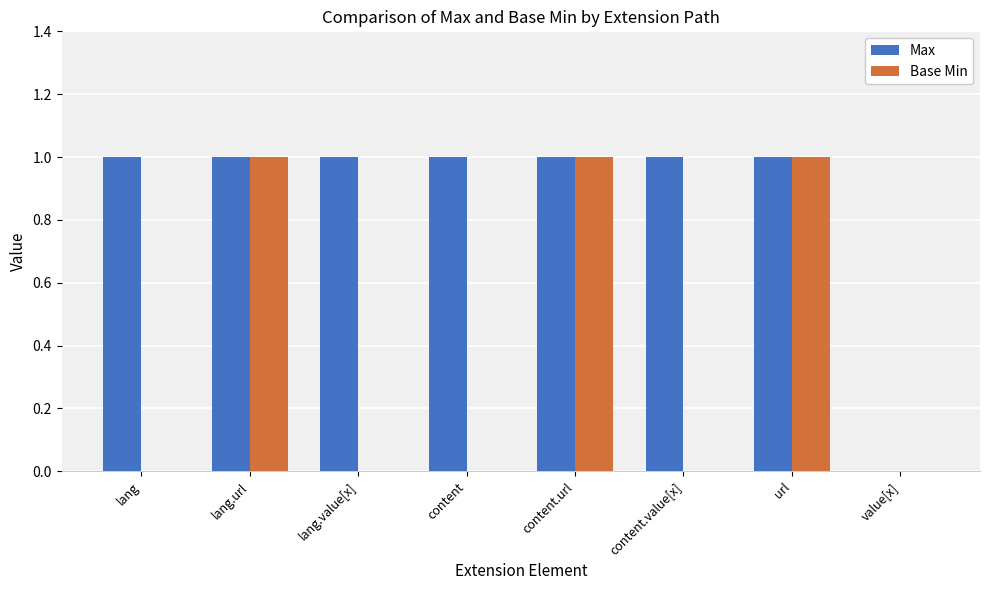

The value of Max at content is 2. True or false?

False